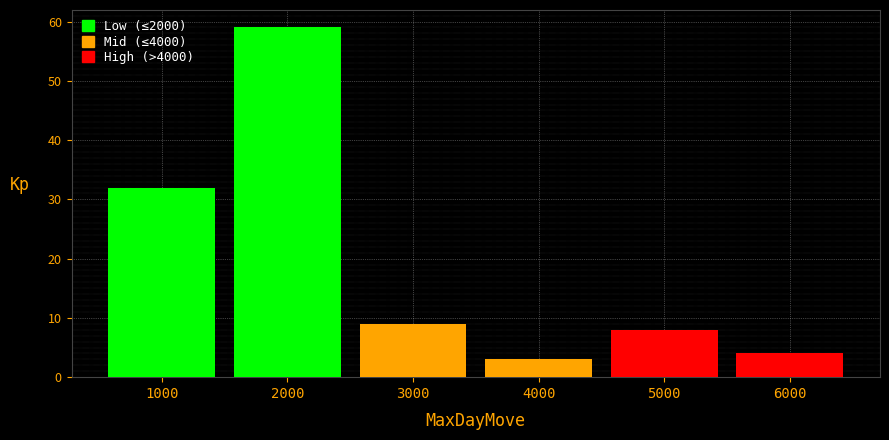

Reading left to right, transcribe this chart: for each bar, give the range it covers on the x-axis and its height. The values are not printed on the chart, so give them approximately, as read against the axis.

500 to 1500: 32
1500 to 2500: 59
2500 to 3500: 9
3500 to 4500: 3
4500 to 5500: 8
5500 to 6500: 4